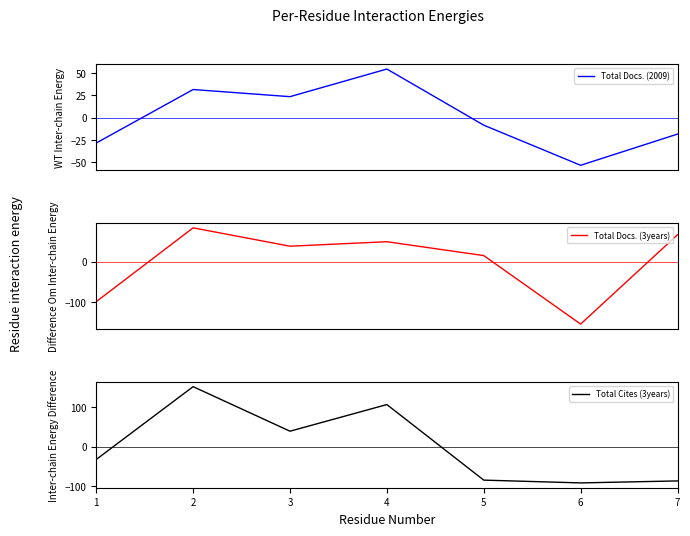

After their last crossing, which series has the higher values: Total Cites (3years) or Total Docs. (2009)?

Total Docs. (2009)